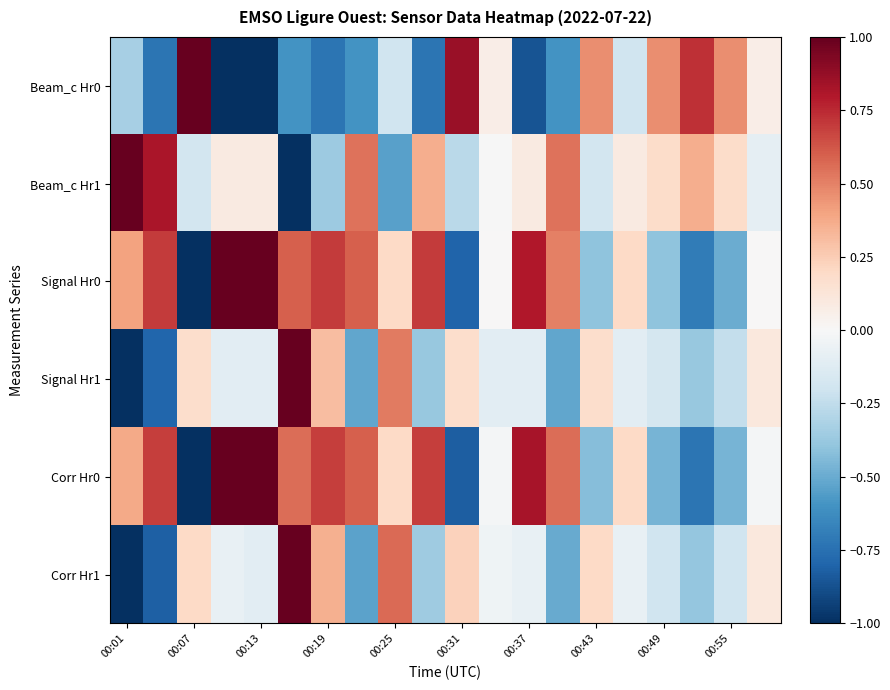

Count the number of data series in this chart.

6